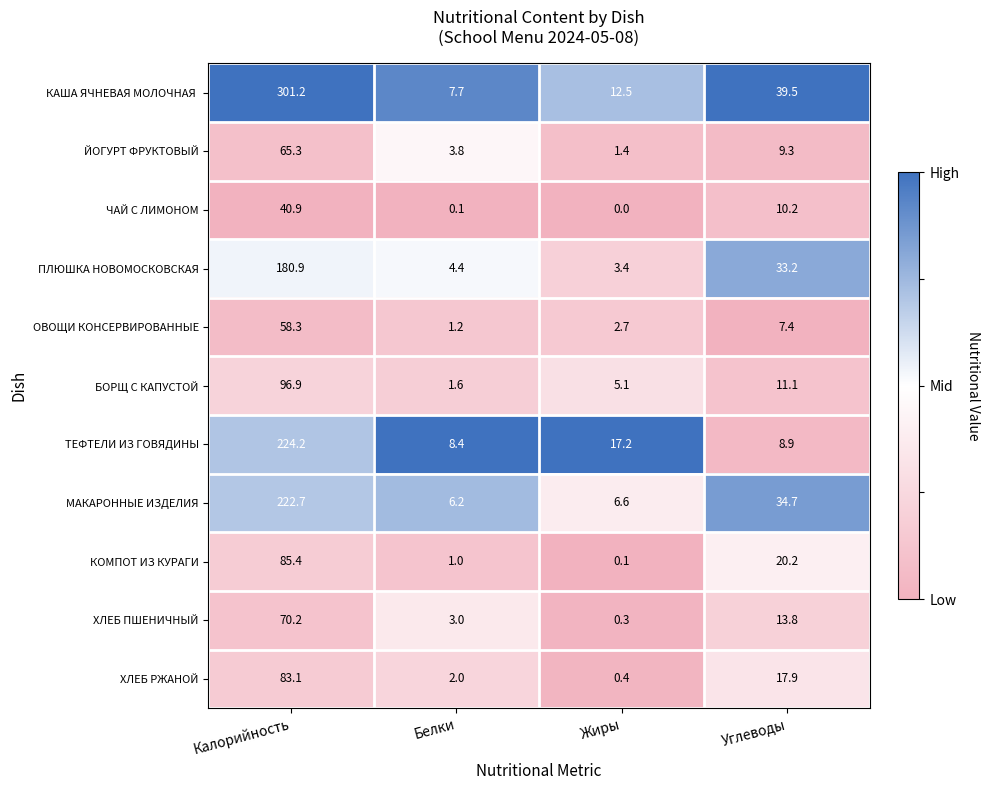

At which category does the chart reach its minimum across all series?

Жиры